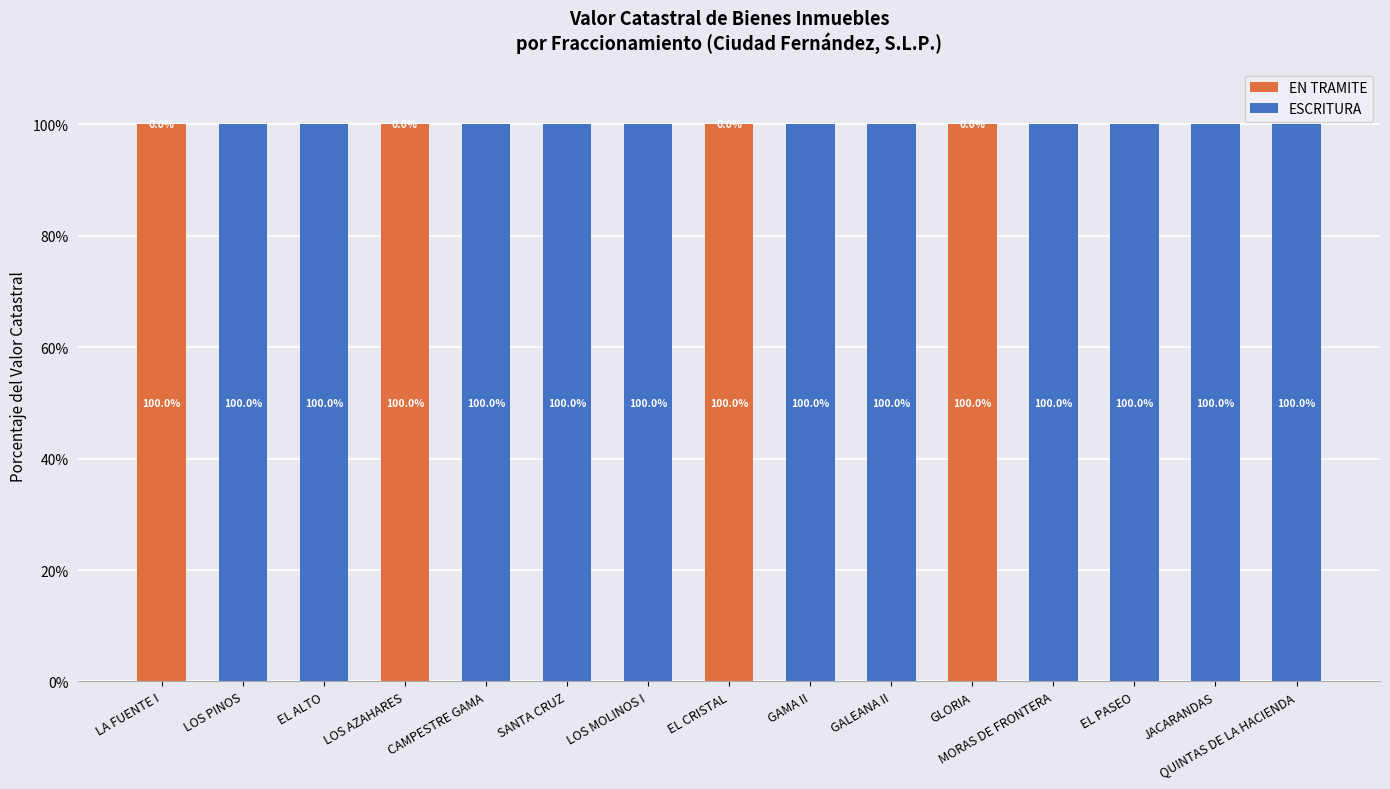

What value does the EN TRAMITE series have at LOS AZAHARES, to the nearest 5?

100